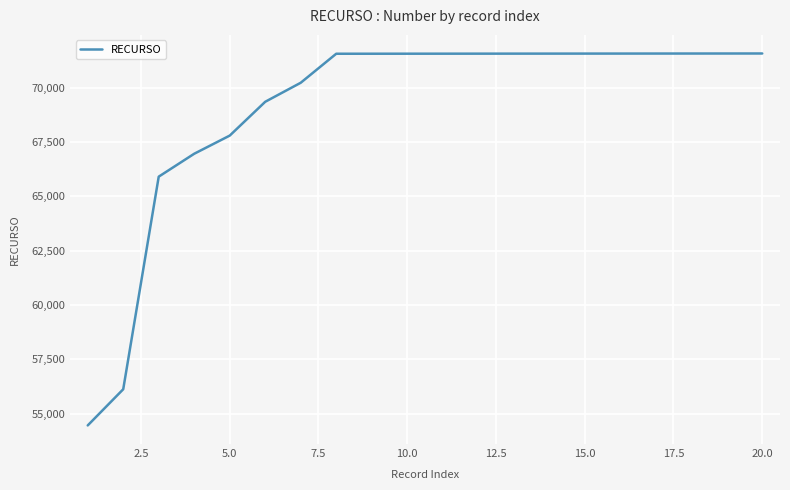

What is the difference between the maximum and minimum values?

17107